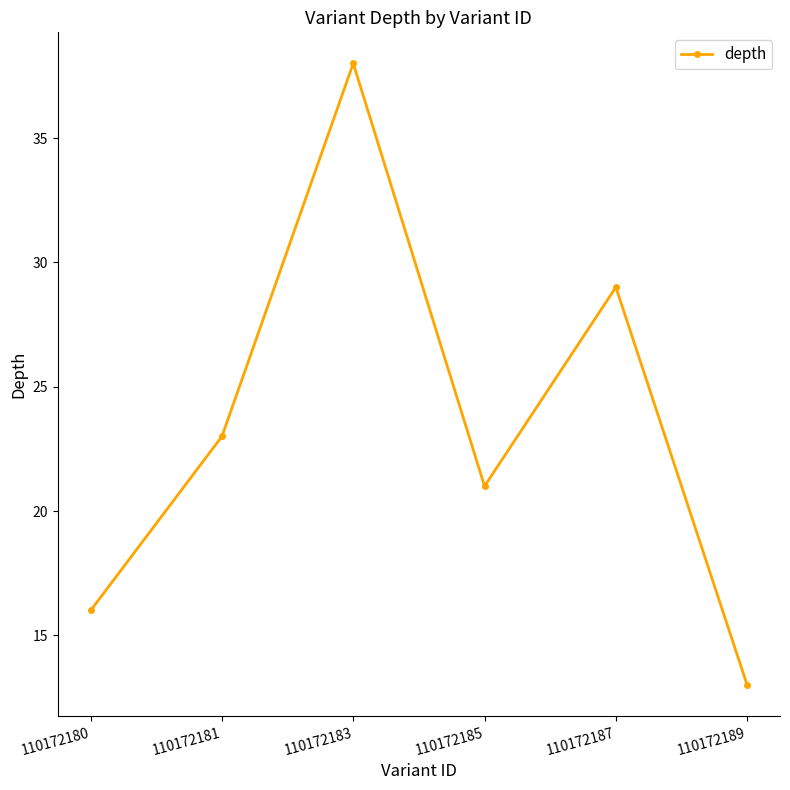

Rank the categories by value from highest to lowest.

110172183, 110172187, 110172181, 110172185, 110172180, 110172189